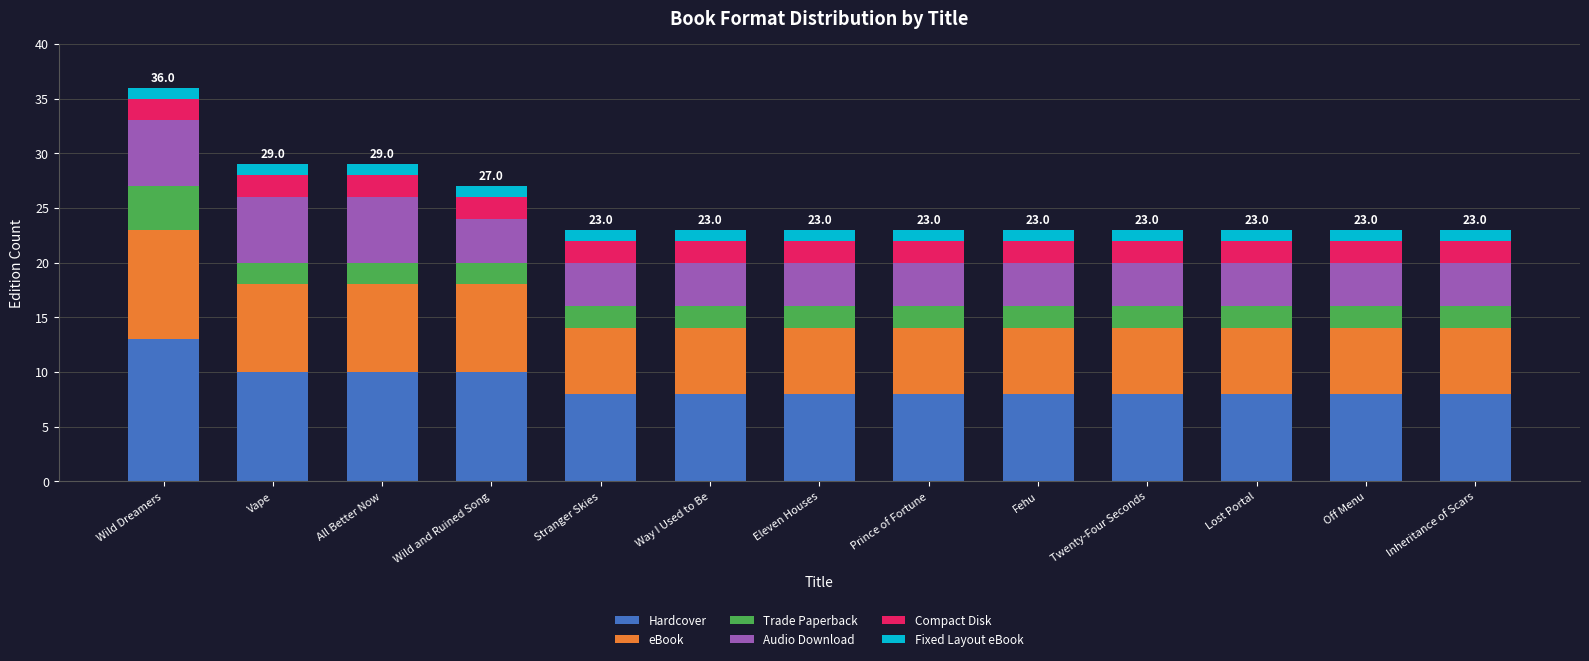

What is the sum of the Hardcover values at Inheritance of Scars and Wild Dreamers?

21